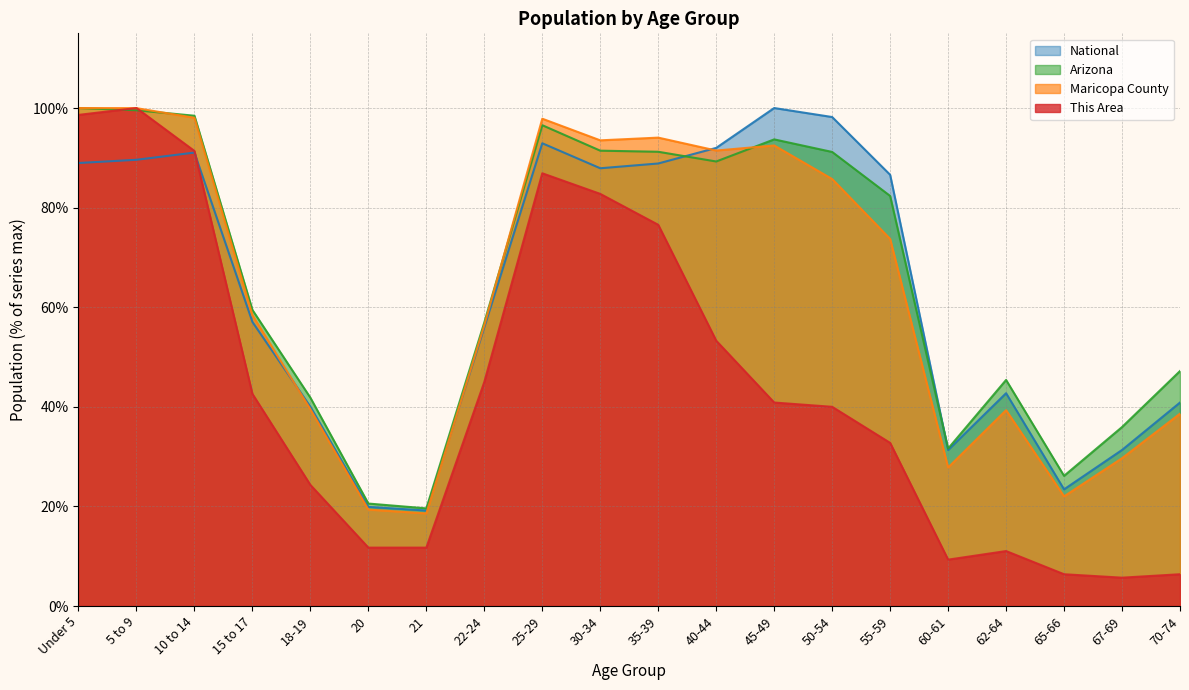

Reading left to right, list all the values displayed in this chart.

This Area: 98.6	100.0	91.4	42.6	24.3	11.7	11.7	45.0	86.9	82.8	76.6	53.3	40.9	40.0	32.8	9.3	11.0	6.4	5.7	6.4
Maricopa County: 100.0	100.0	98.0	58.4	39.5	19.4	18.6	56.4	97.9	93.5	94.1	91.5	92.5	85.7	73.7	27.8	39.3	22.0	29.7	38.6
Arizona: 100.0	99.6	98.5	59.5	41.8	20.6	19.6	56.9	96.6	91.4	91.2	89.3	93.7	91.2	82.3	31.6	45.4	26.1	35.9	47.2
National: 89.0	89.6	91.1	57.0	40.0	19.9	19.2	56.0	92.9	87.9	88.9	92.0	100.0	98.2	86.6	31.3	42.7	23.4	31.3	40.9